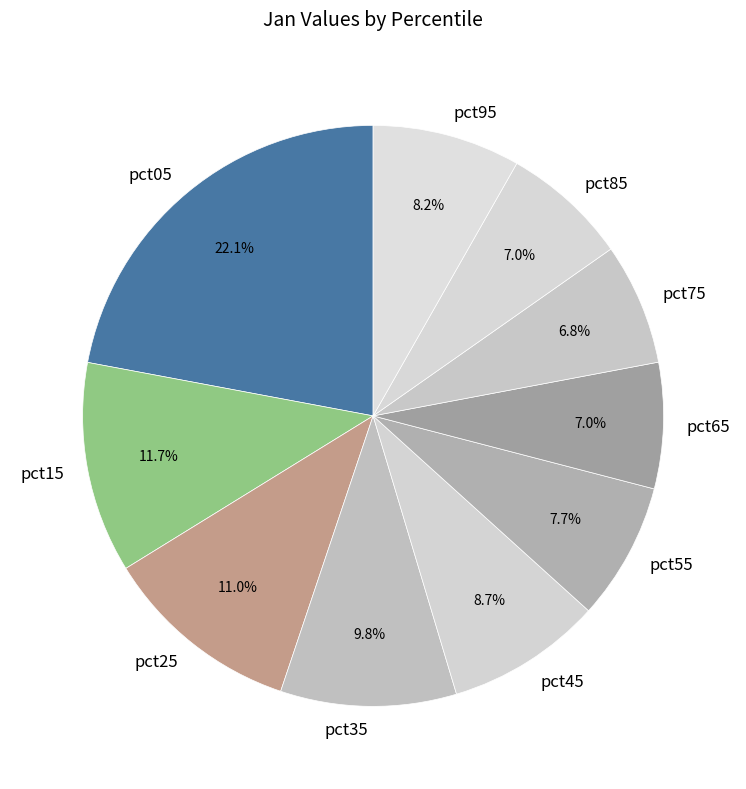

Which has a higher value, pct35 or pct85?

pct35